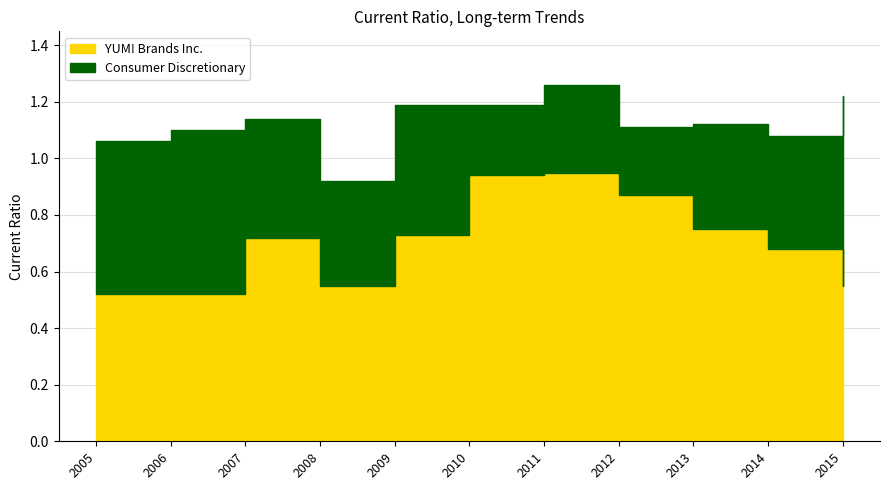

What is the smallest value displayed?

0.5